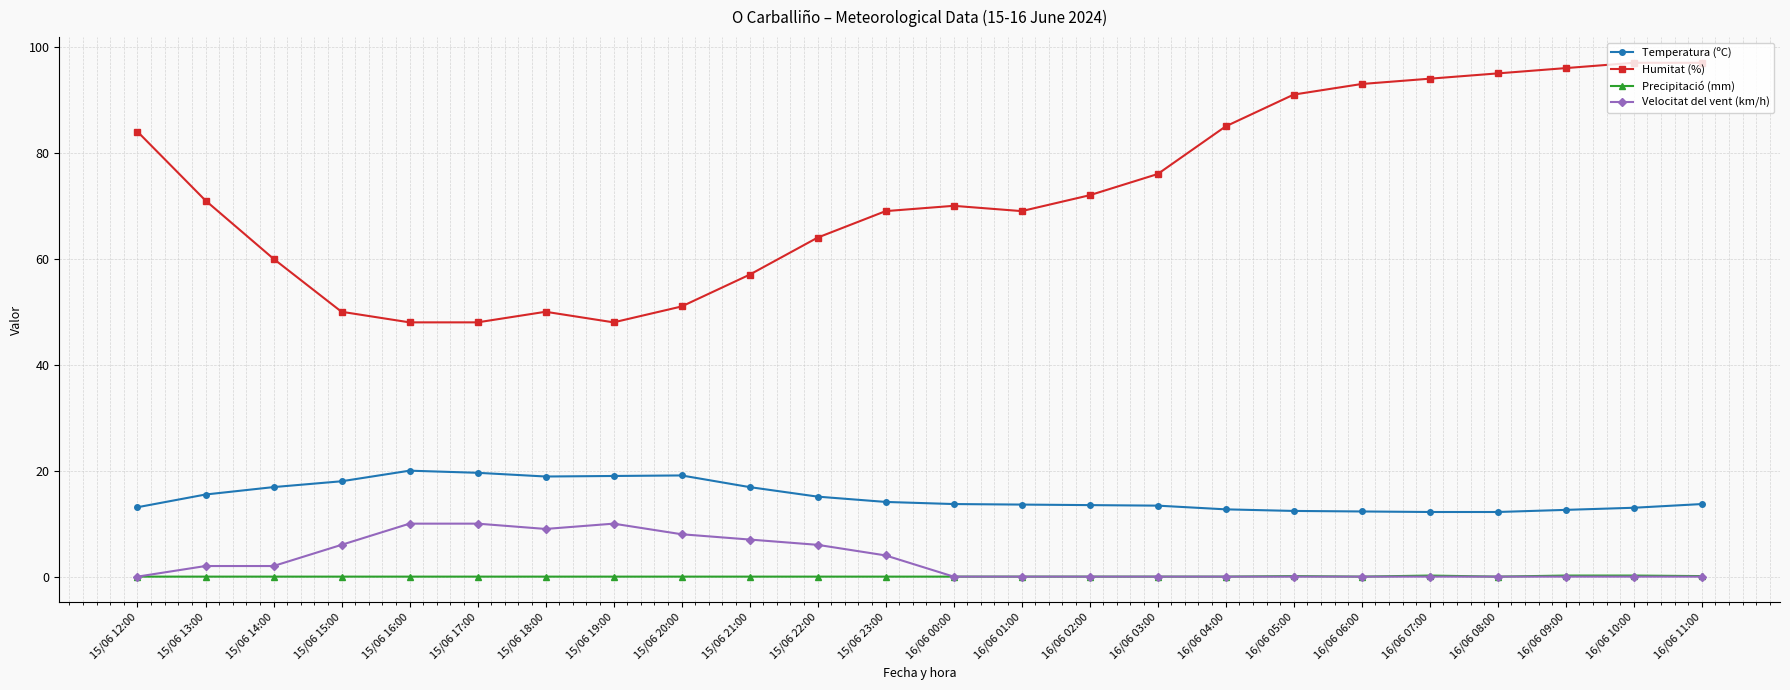

What is the maximum value for Humitat (%)?

97.0